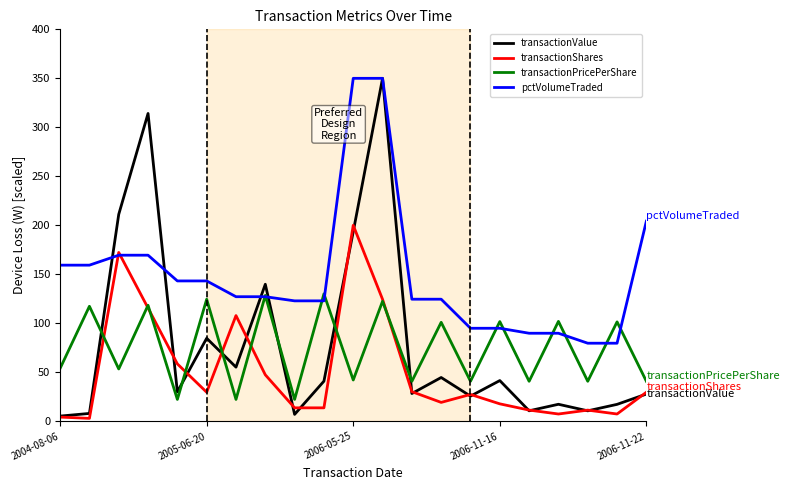

True or false: transactionPricePerShare and transactionValue cross at least once.

True